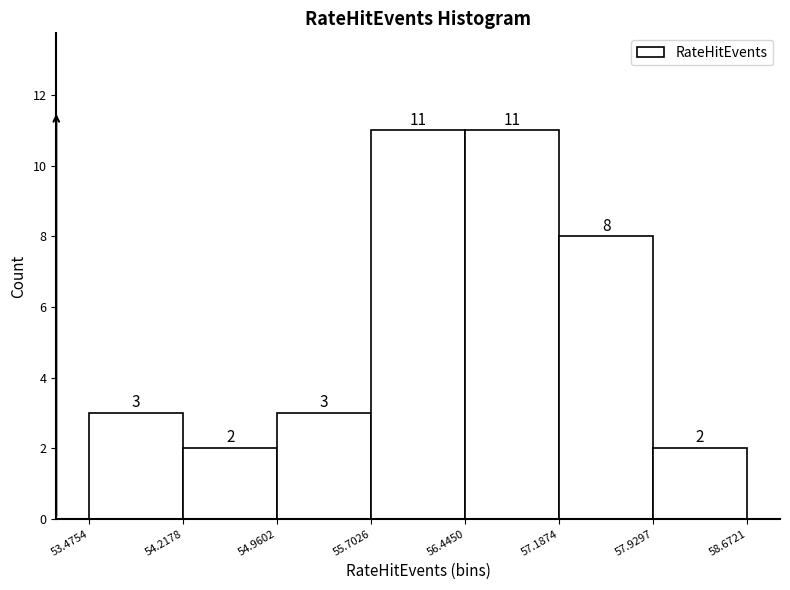

How tall is the bar that spans 57.1874 to 57.9297 on the x-axis?

8